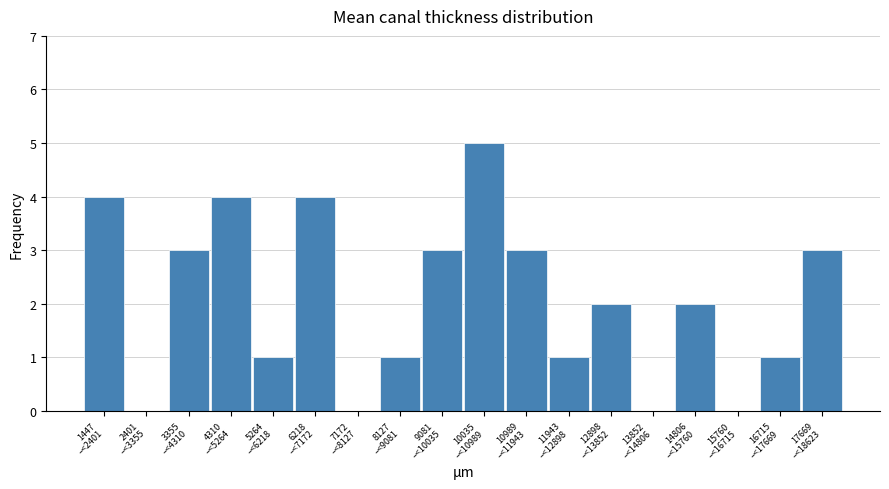

What is the maximum value shown in the chart?

5